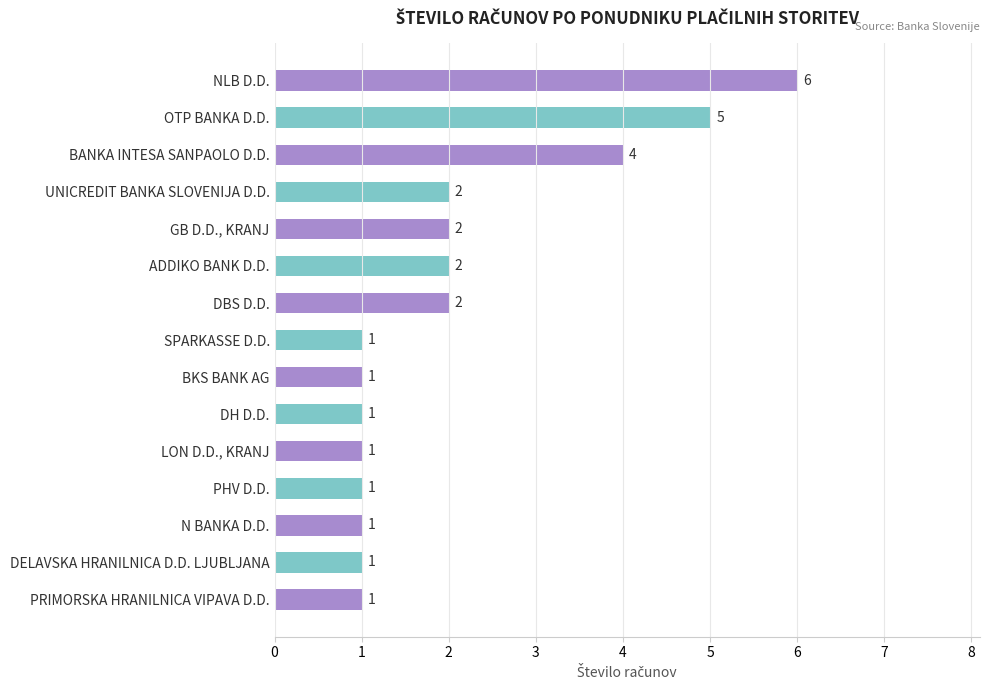

The value at DBS D.D. is 2. True or false?

True